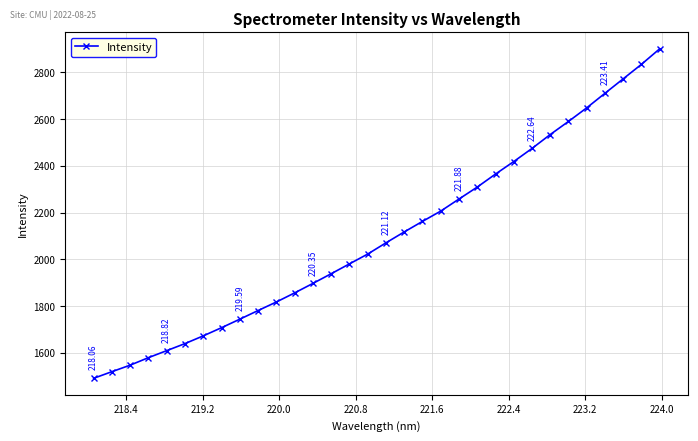

True or false: the data has more than 2 interior local peaks.

False